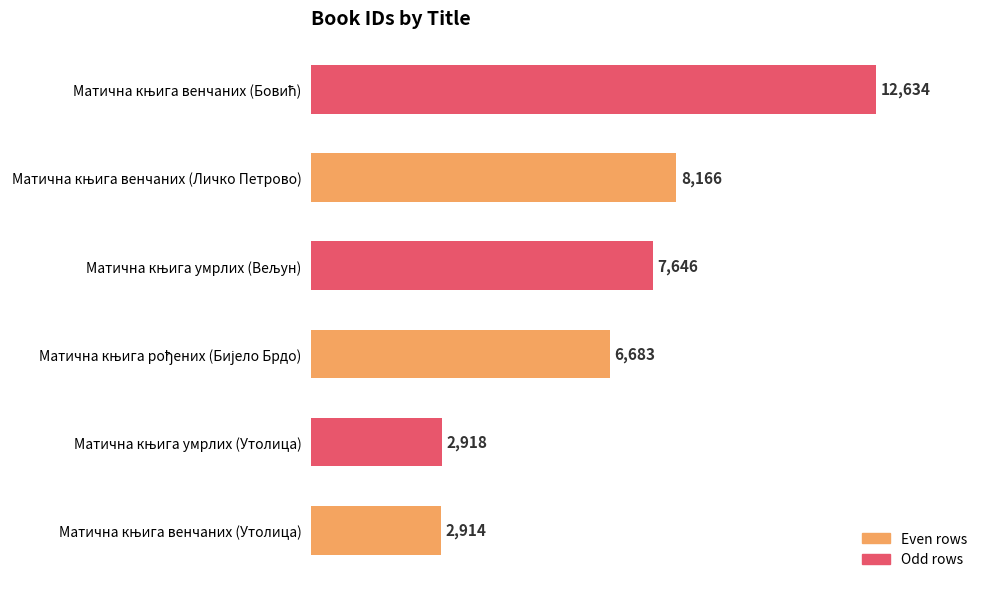

How many values are below 7646?

3